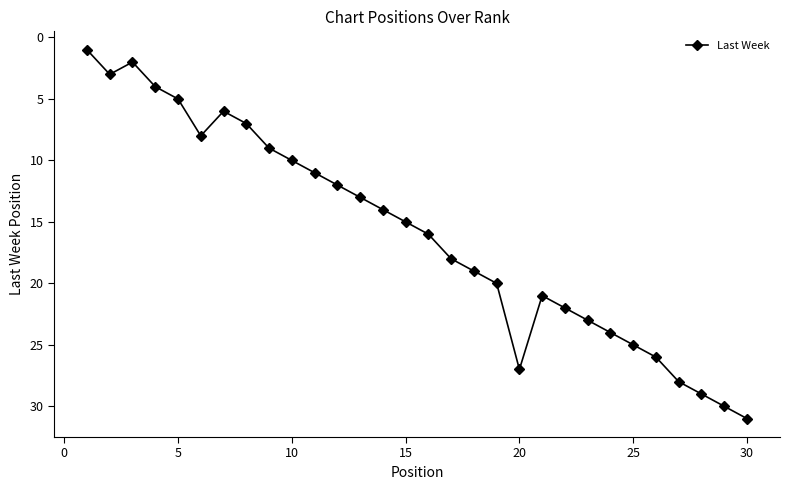

What is the average value?

16